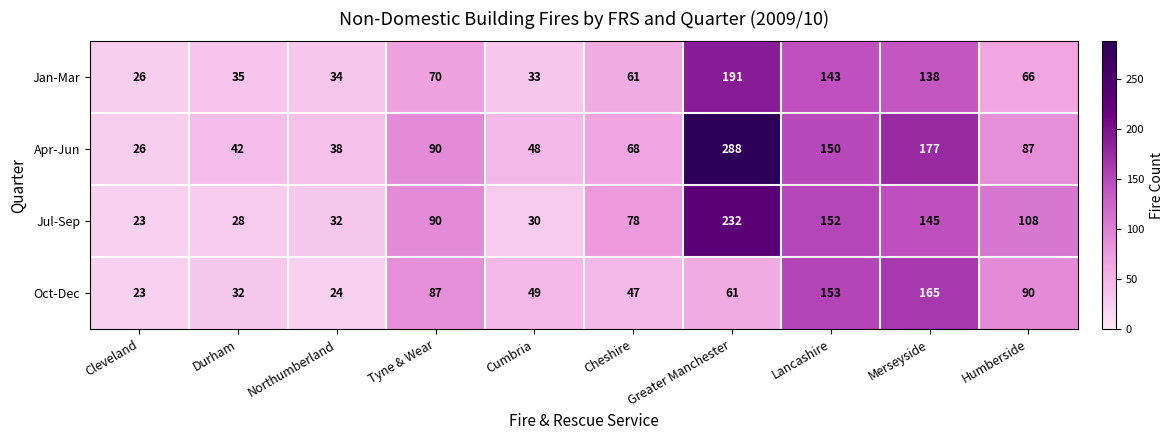

Between Merseyside and Humberside, which series saw the biggest shift?

Apr-Jun